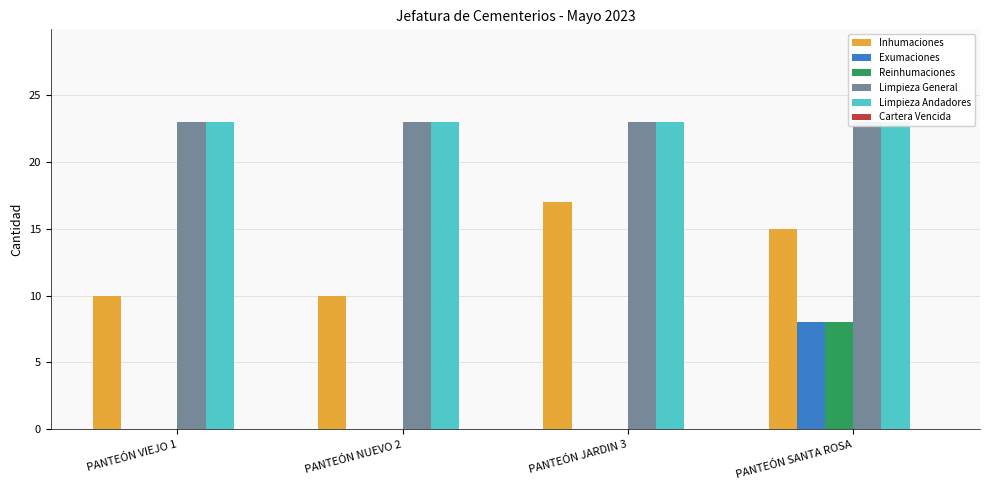

Reading left to right, transcribe all the data shown in this chart.

Inhumaciones: PANTEÓN VIEJO 1=10	PANTEÓN NUEVO 2=10	PANTEÓN JARDIN 3=17	PANTEÓN SANTA ROSA=15
Exumaciones: PANTEÓN VIEJO 1=0	PANTEÓN NUEVO 2=0	PANTEÓN JARDIN 3=0	PANTEÓN SANTA ROSA=8
Reinhumaciones: PANTEÓN VIEJO 1=0	PANTEÓN NUEVO 2=0	PANTEÓN JARDIN 3=0	PANTEÓN SANTA ROSA=8
Limpieza General: PANTEÓN VIEJO 1=23	PANTEÓN NUEVO 2=23	PANTEÓN JARDIN 3=23	PANTEÓN SANTA ROSA=23
Limpieza Andadores: PANTEÓN VIEJO 1=23	PANTEÓN NUEVO 2=23	PANTEÓN JARDIN 3=23	PANTEÓN SANTA ROSA=23
Cartera Vencida: PANTEÓN VIEJO 1=0	PANTEÓN NUEVO 2=0	PANTEÓN JARDIN 3=0	PANTEÓN SANTA ROSA=0